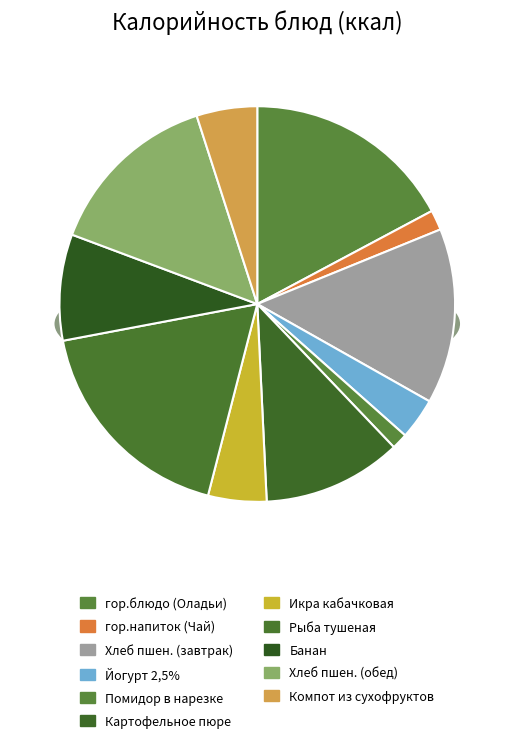

What is the change in value from Хлеб пшеничный (обед) to Компот из смеси сухофруктов?

-153.4